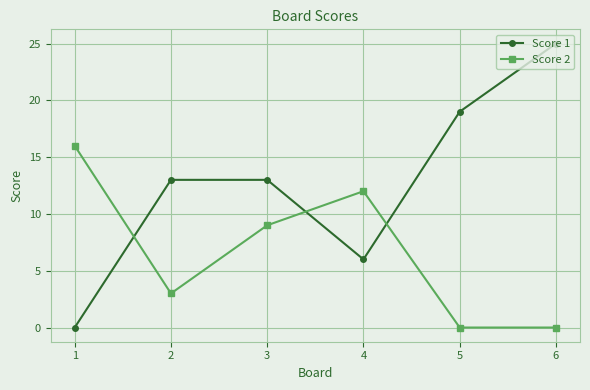

Reading left to right, transcribe all the data shown in this chart.

Score 1: 0	13	13	6	19	25
Score 2: 16	3	9	12	0	0